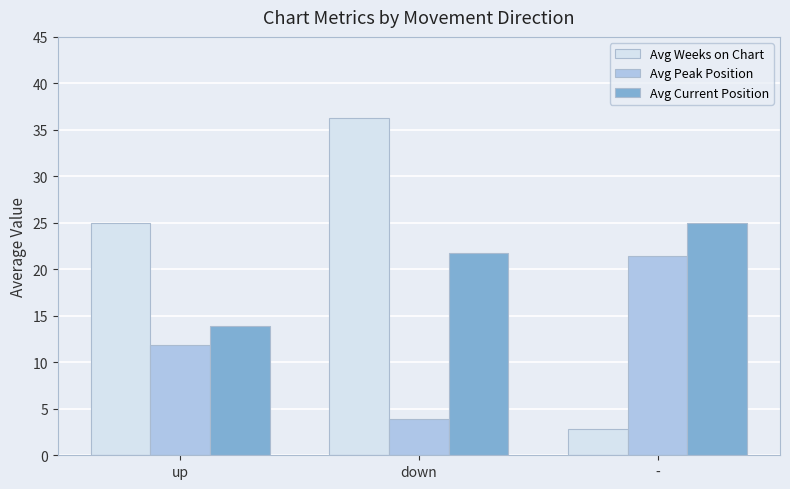

What is the minimum value for Avg Current Position?

13.9